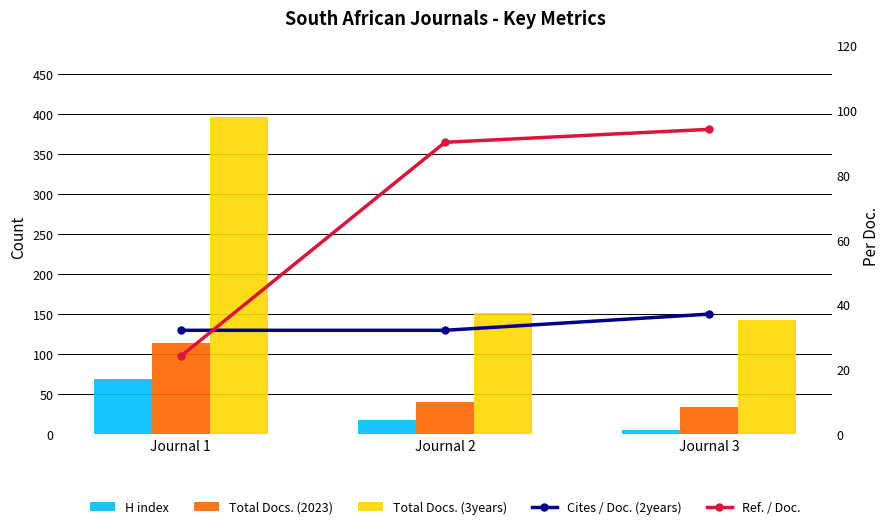

Reading left to right, transcribe all the data shown in this chart.

H index: 69	17	5
Total Docs. (2023): 114	40	34
Total Docs. (3years): 396	151	143
Cites / Doc. (2years): 32	32	37
Ref. / Doc.: 24	90	94